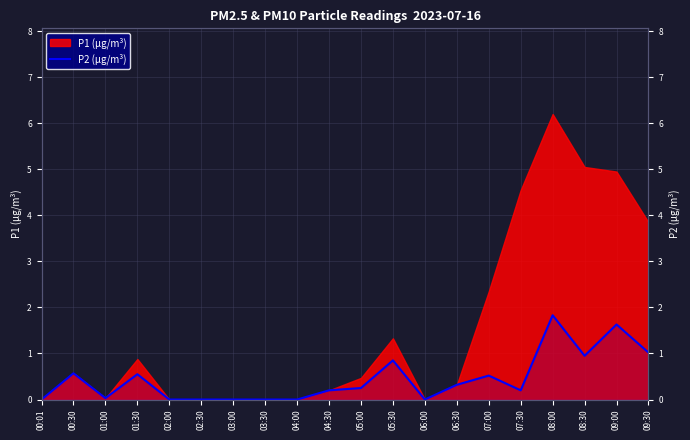

How many interior local peaks (higher than both neighbors) does the data have?

6